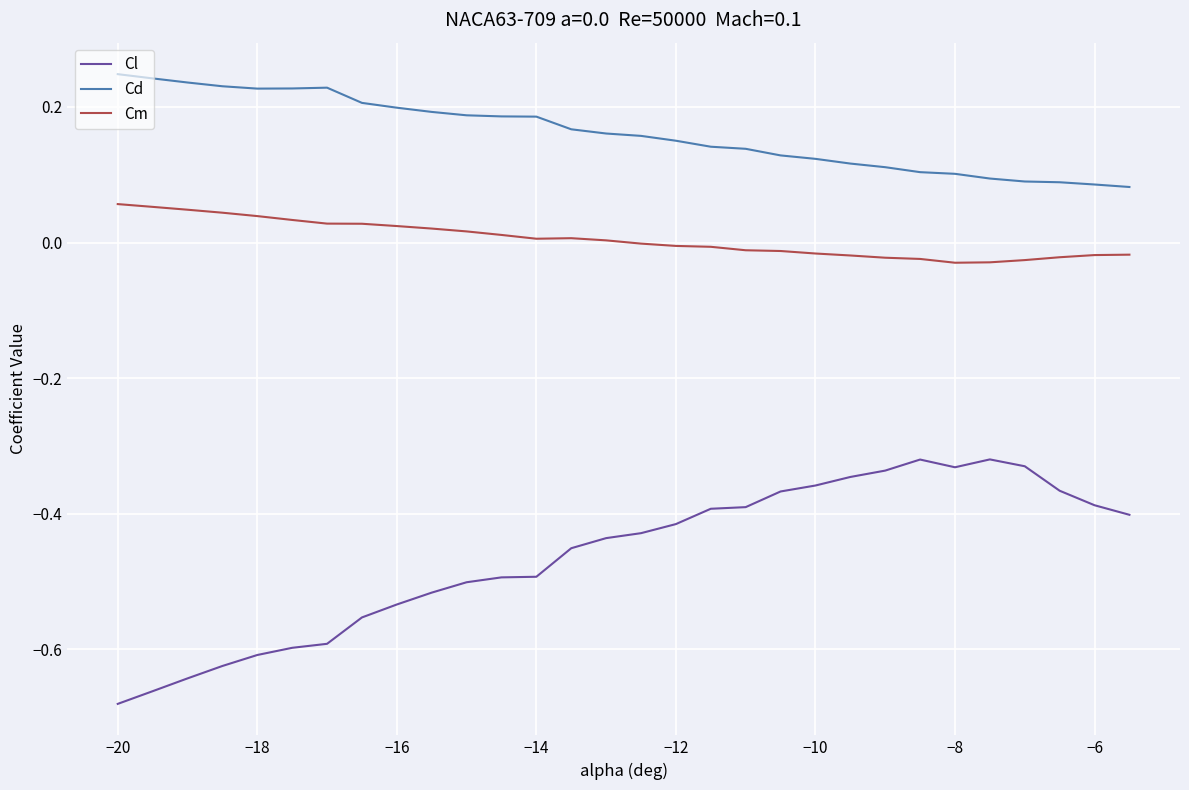

Which series has the largest total across all categories?

Cd